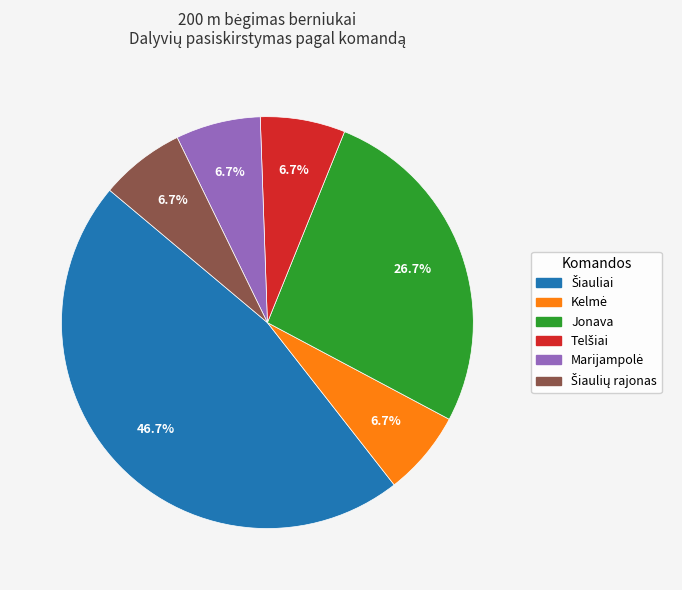

Does any single category account for the majority?

No